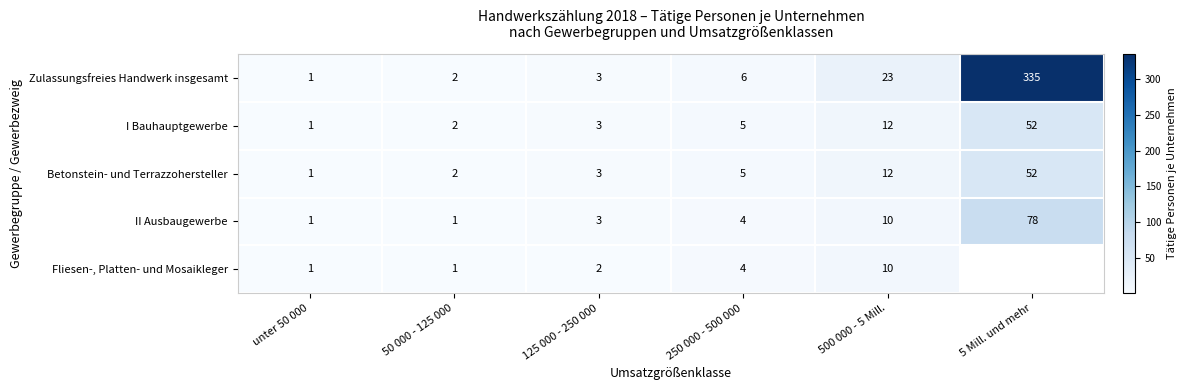

What is the spread (max minus min) of values at 500 000 - 5 Mill.?

13